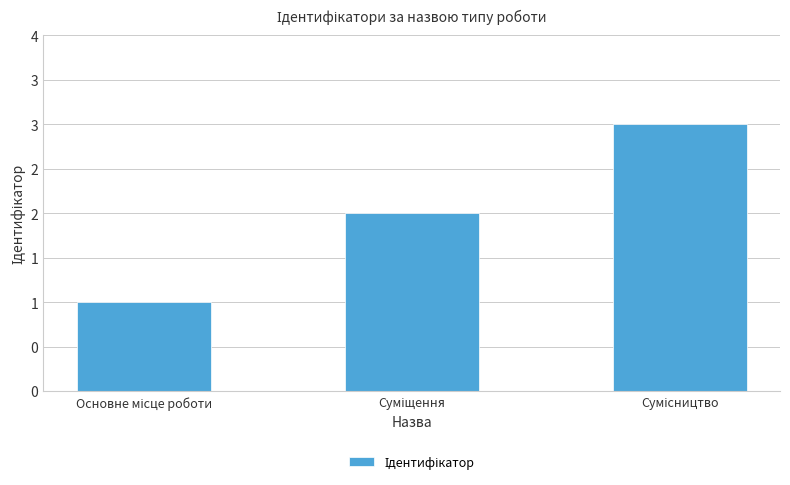

Which has a higher value, Суміщення or Сумісництво?

Сумісництво